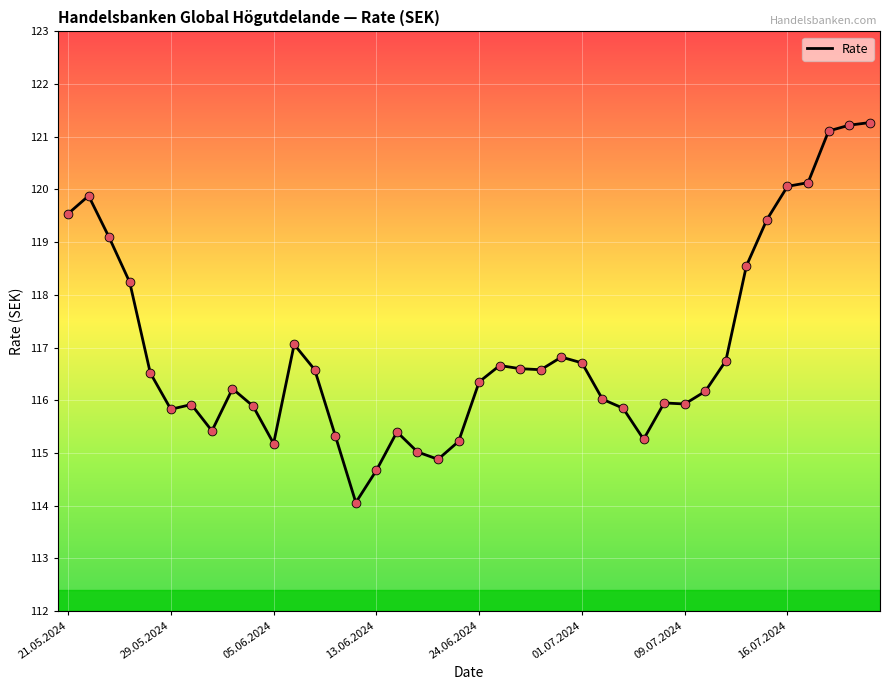

What is the difference between the maximum and minimum values?

7.2